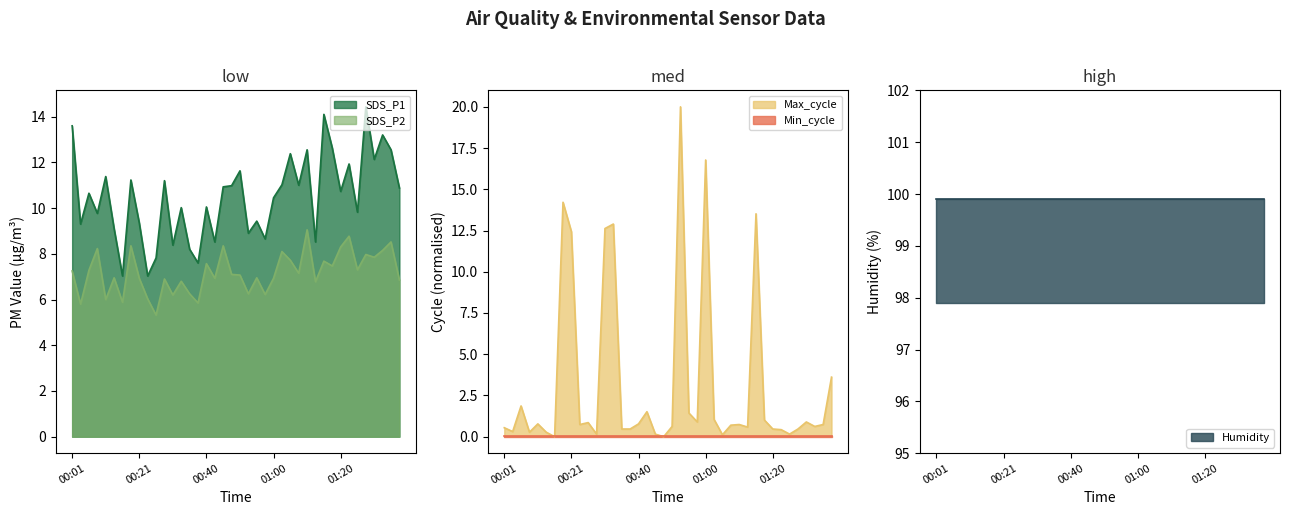

Which series has the widest spread of values?

Max_cycle